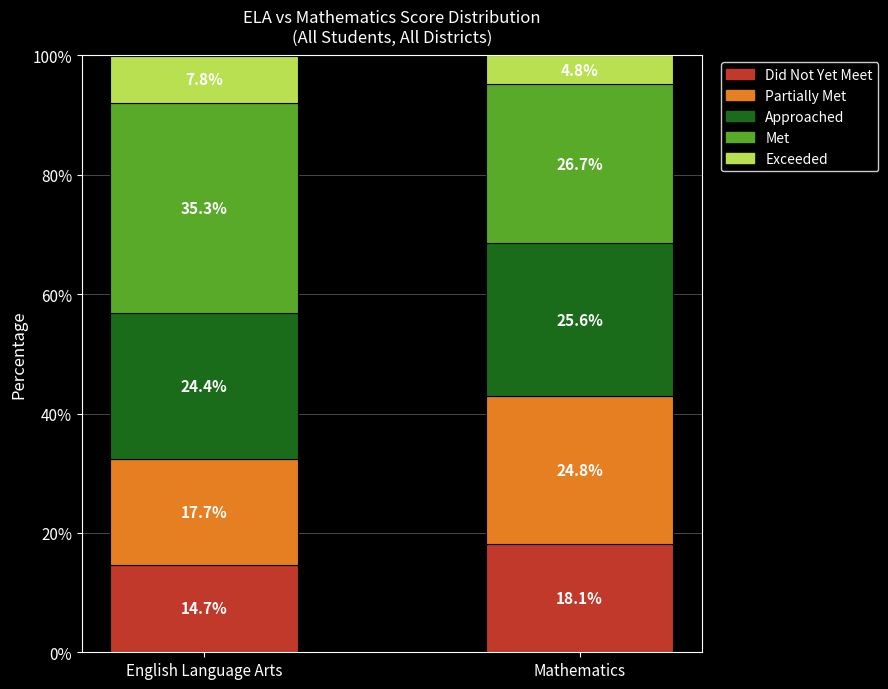

What are all the series names shown in the legend?

Did Not Yet Meet, Partially Met, Approached, Met, Exceeded